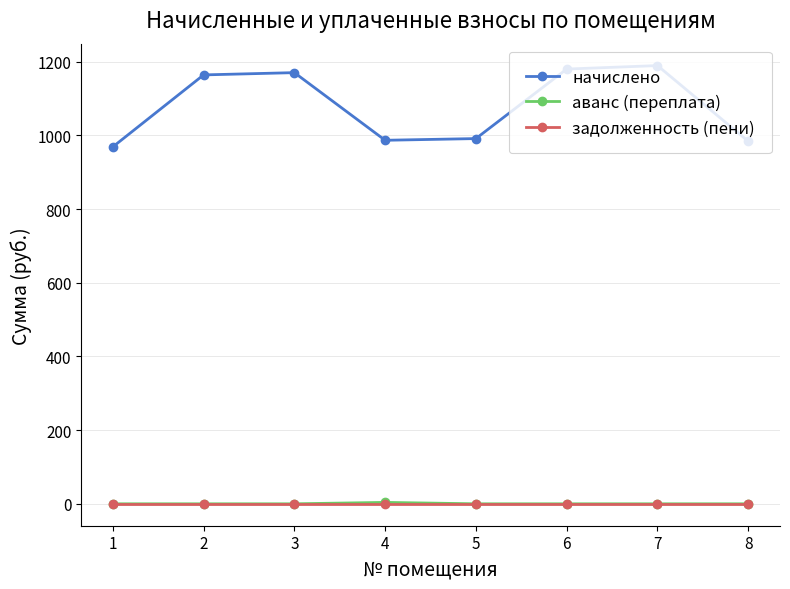

What is the greatest value displayed?

1189.7